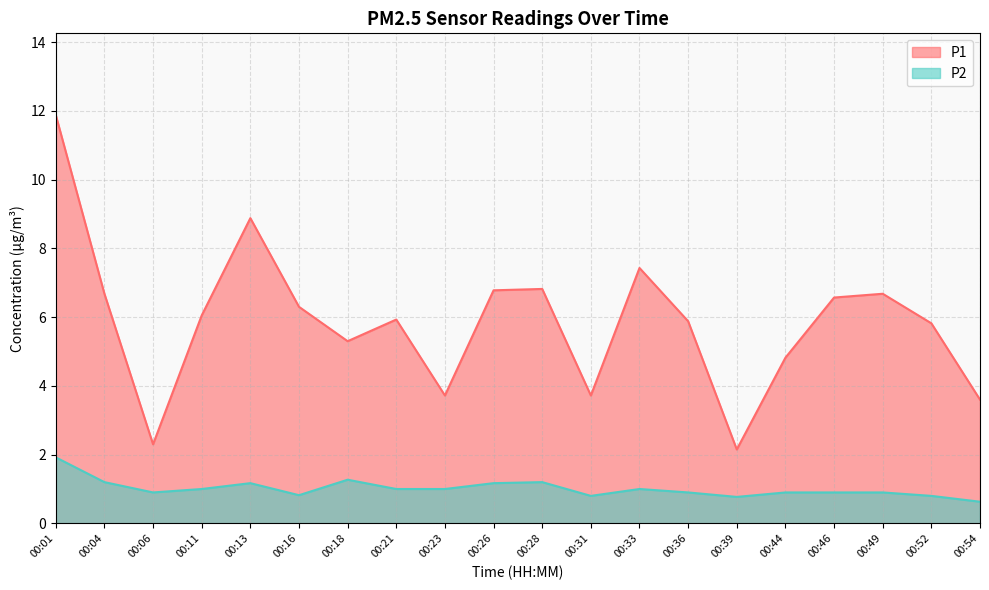

Where is the first local maximum for P2?

00:13